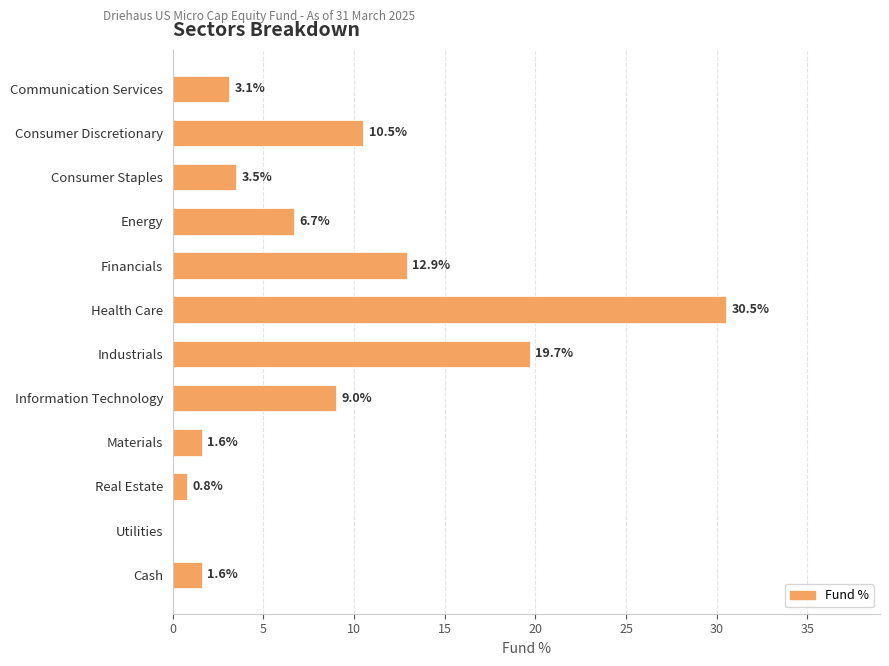

What is the ratio of the value at Health Care to the value at Consumer Discretionary?

2.9